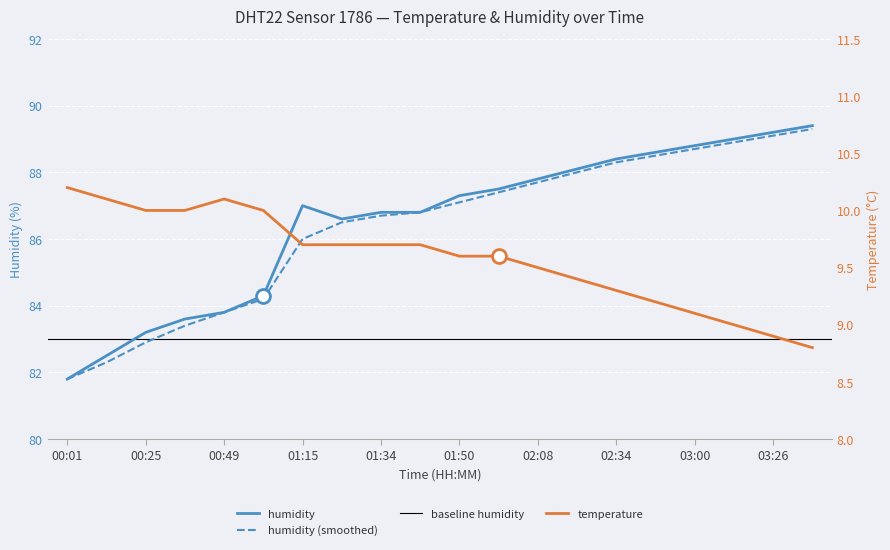

What is the smallest value displayed?

8.8